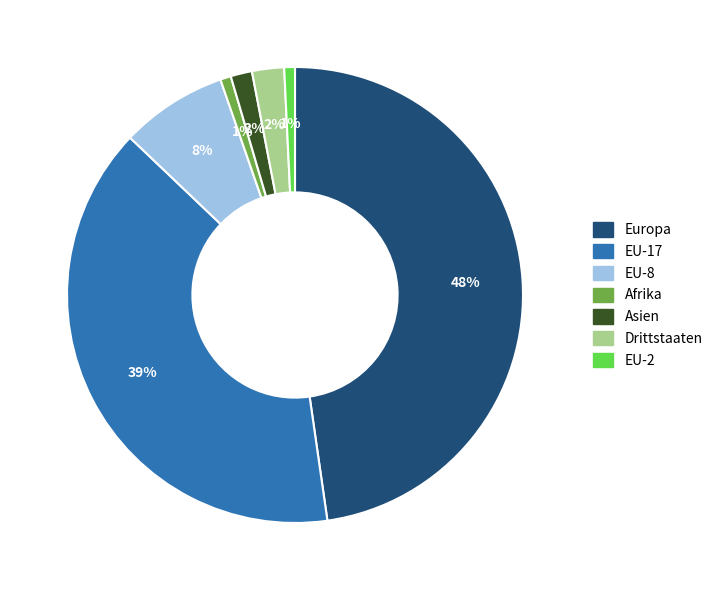

Does any single category account for the majority?

No